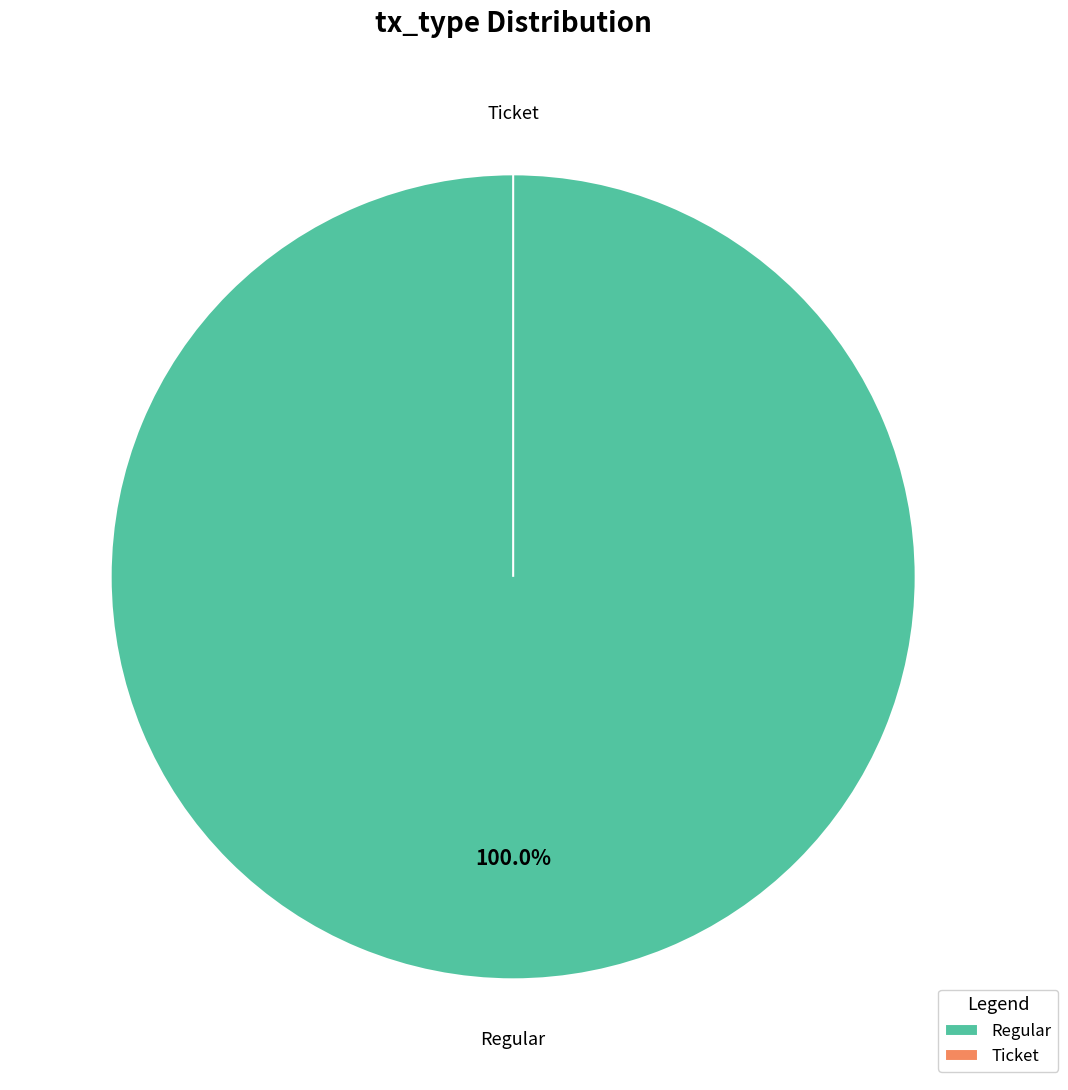

To the nearest percent, what is the combined percentage of Regular and Ticket?

100%